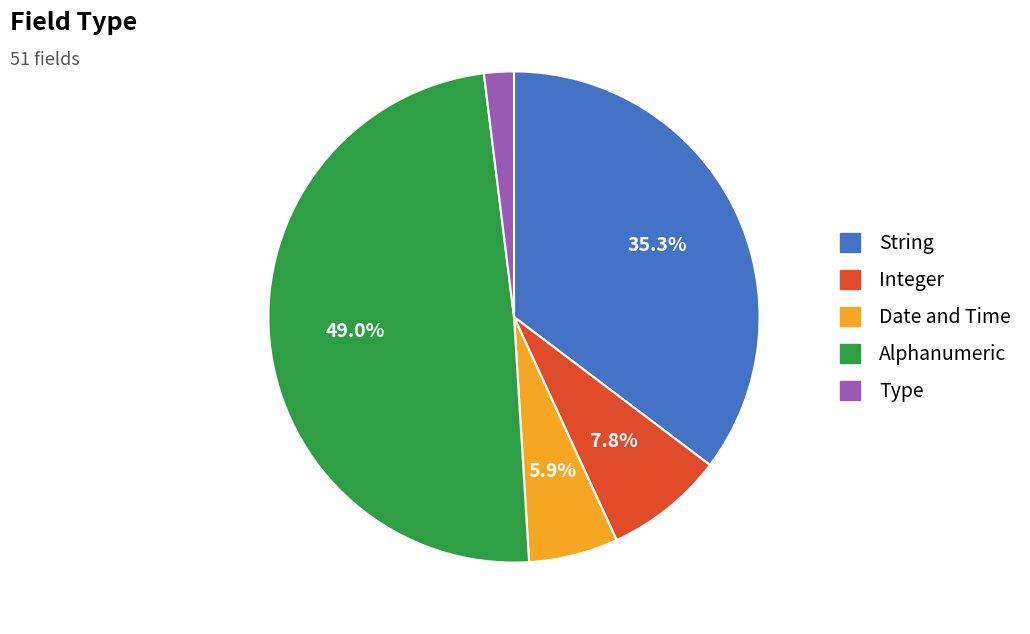

Which has a higher value, Integer or String?

String